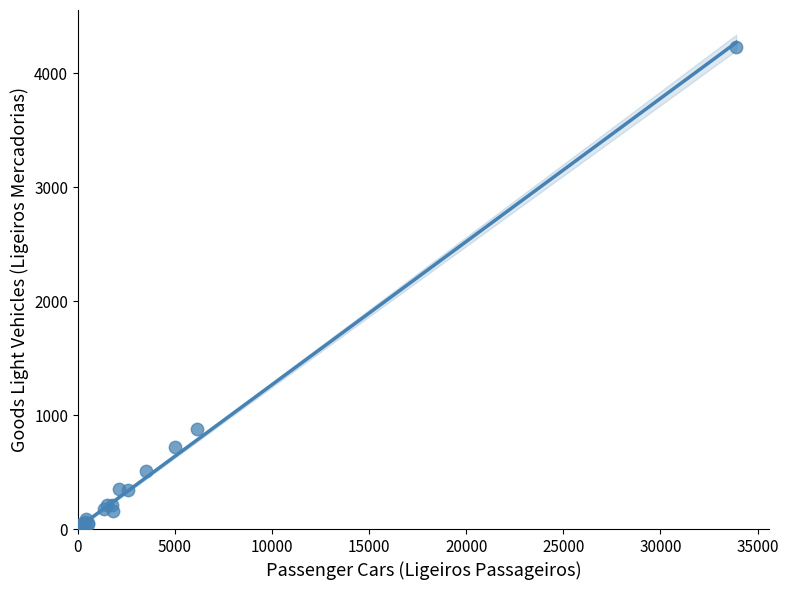

What Y value in the scatter plot is closest to 2120?

878